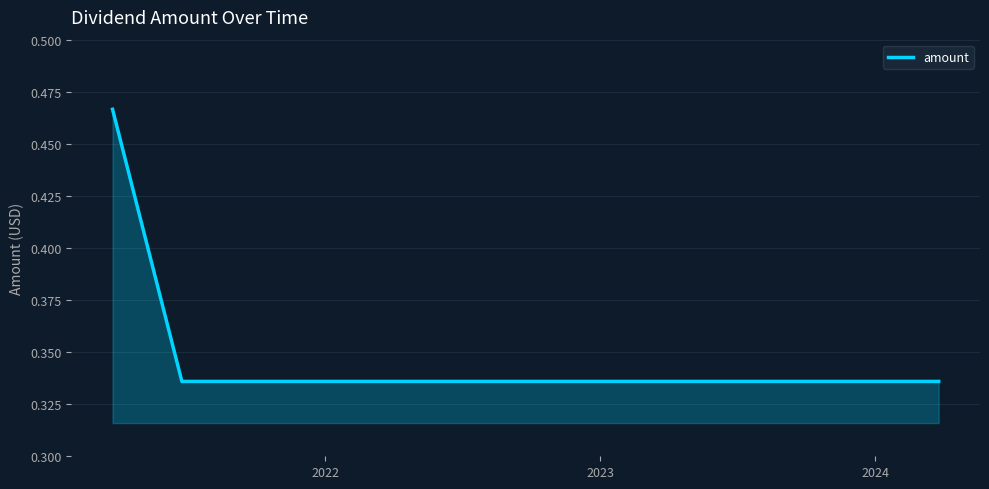

Does the chart display data point markers on the line(s)?

No